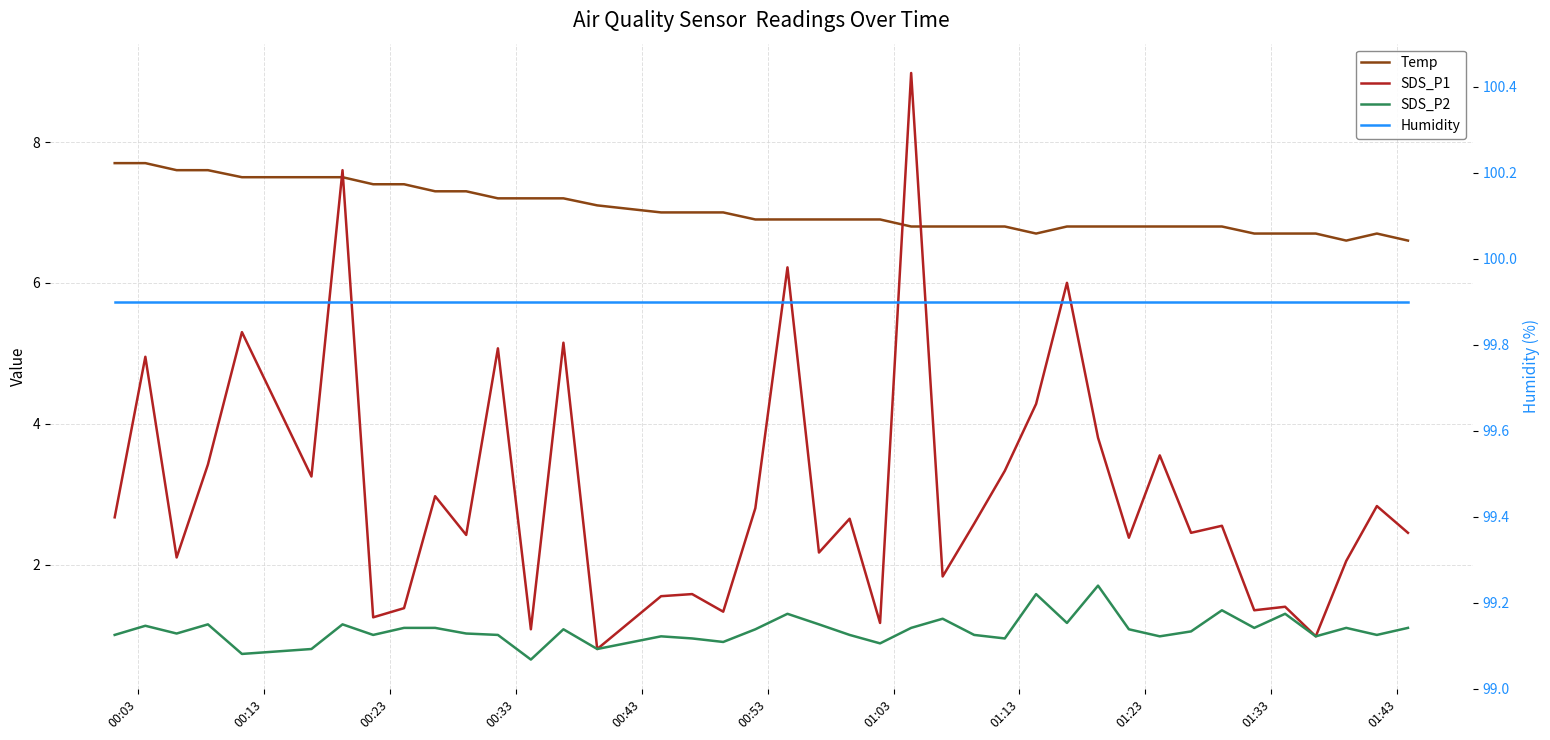

Is this an area chart (filled region under the line)?

No